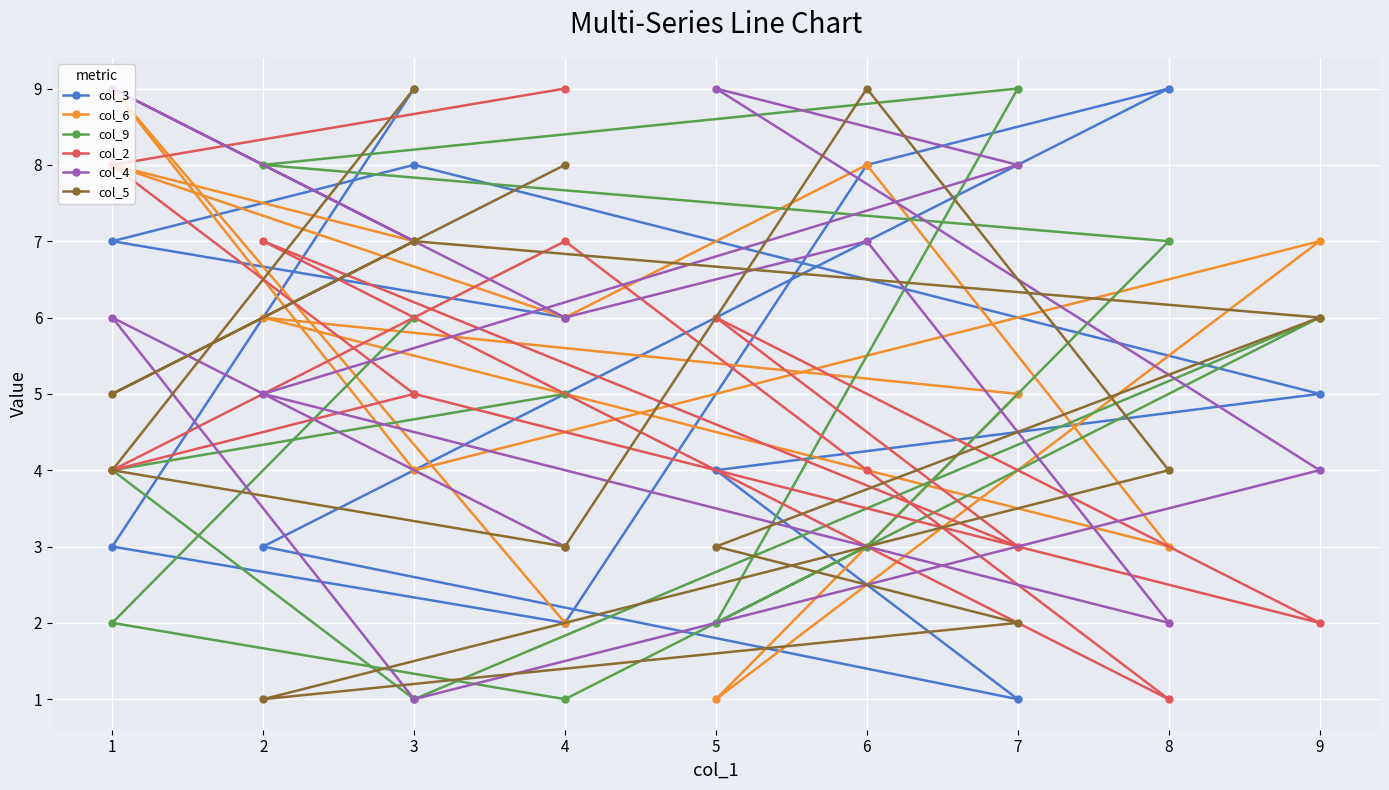

Is the value of col_9 at 8 greater than the value of col_3 at 1?

No